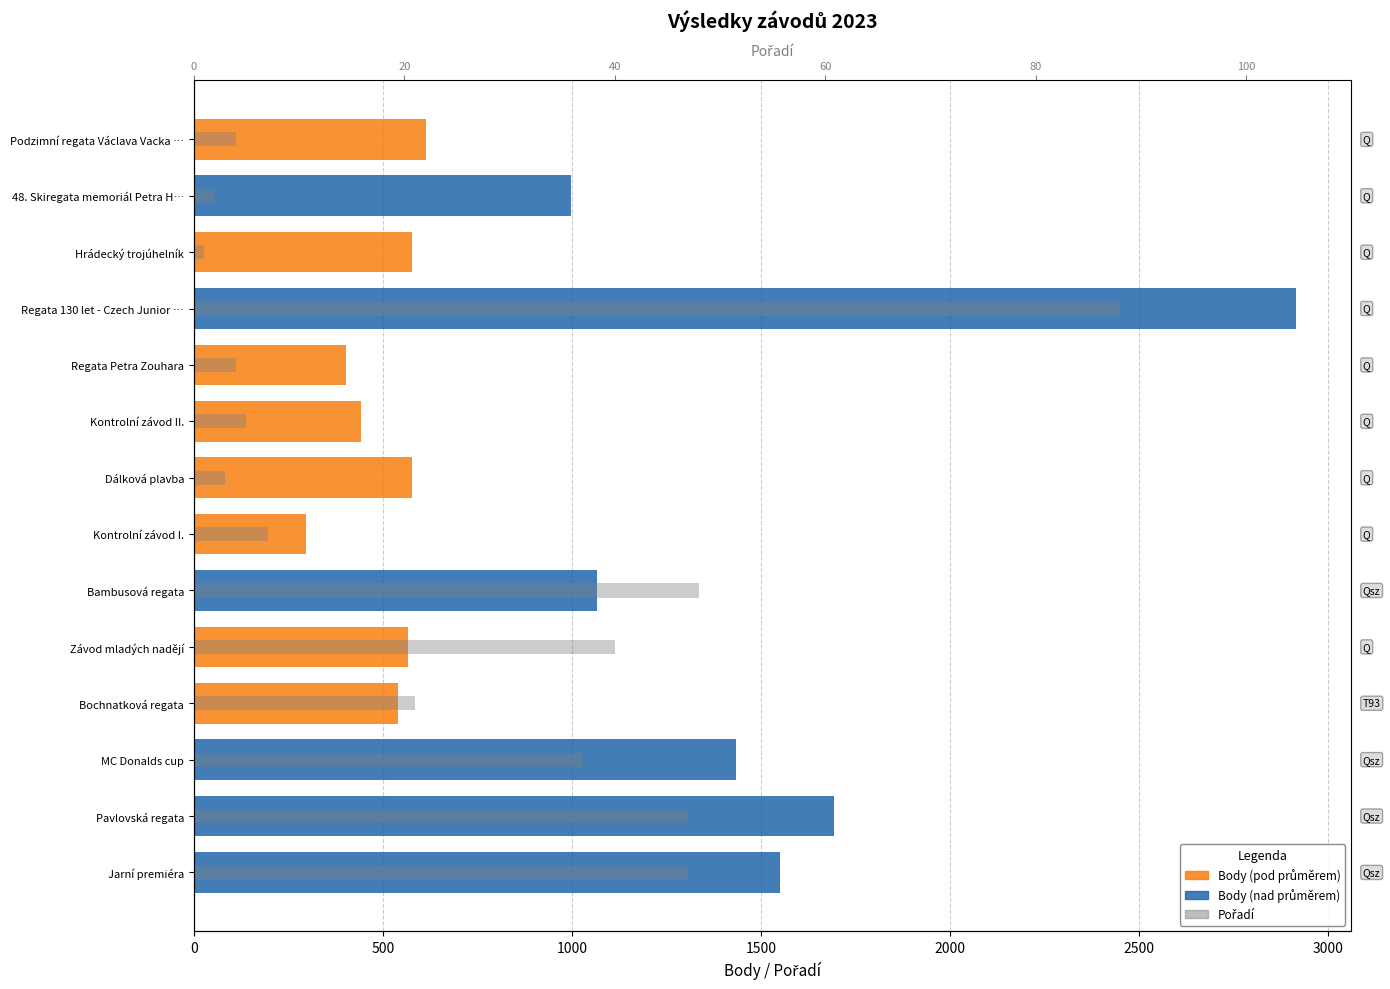

Is it true that the value at Regata Petra Zouhara is 6?

False